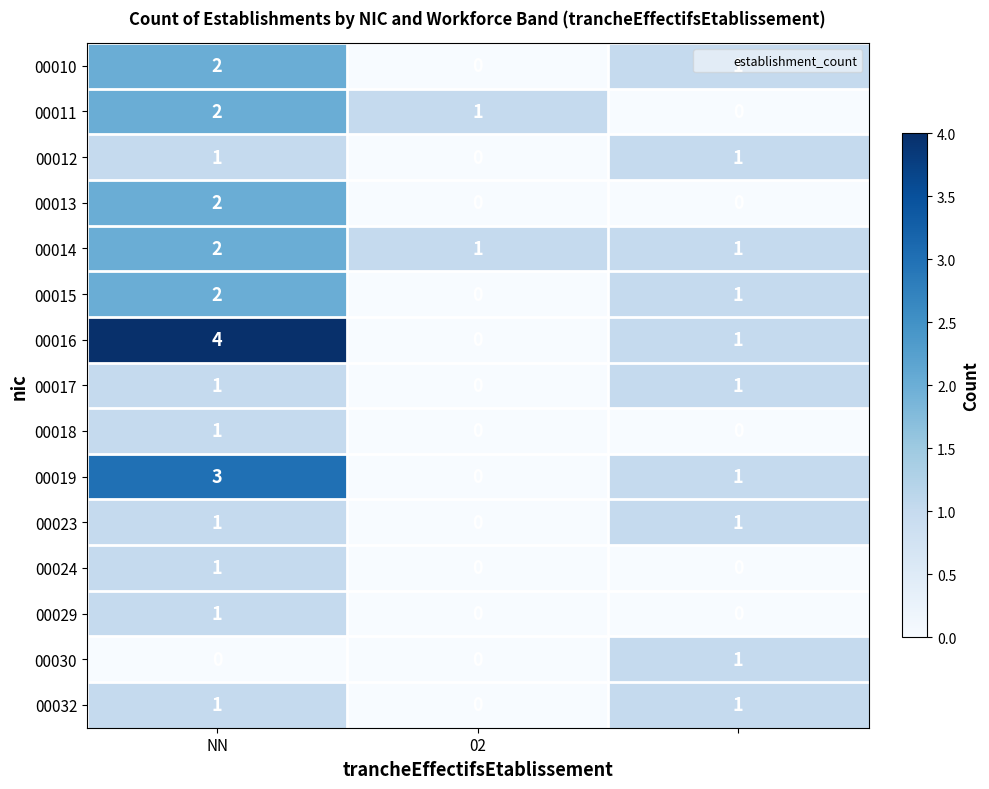

How many distinct data groups are displayed?

15